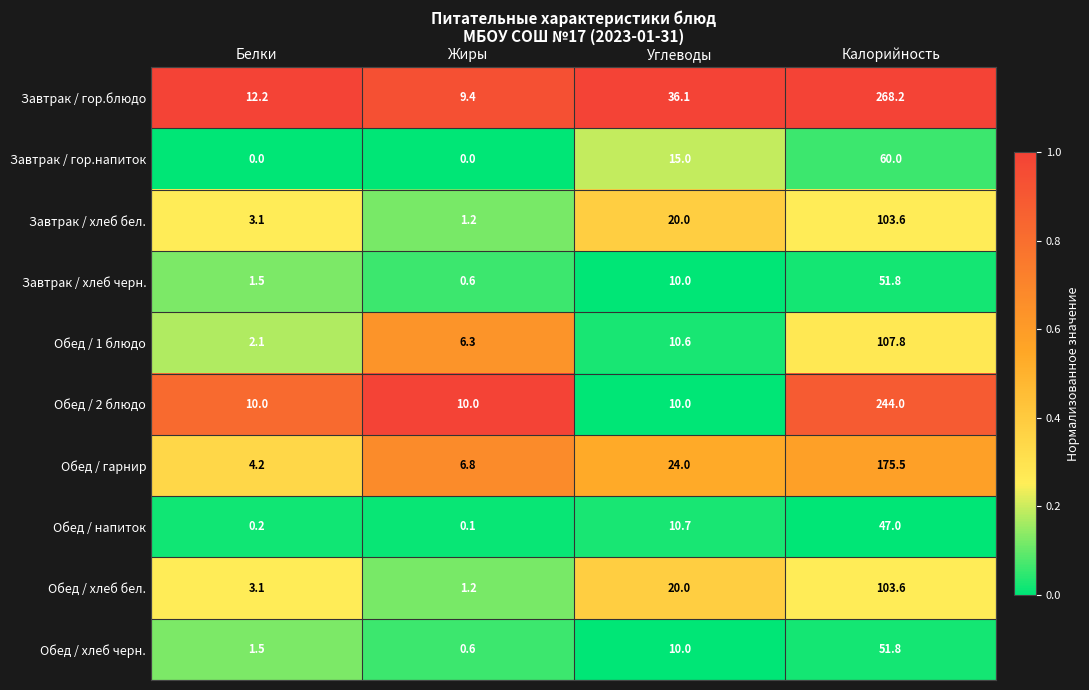

Is the value of Обед / 2 блюдо at Белки greater than the value of Завтрак / гор.блюдо at Жиры?

Yes